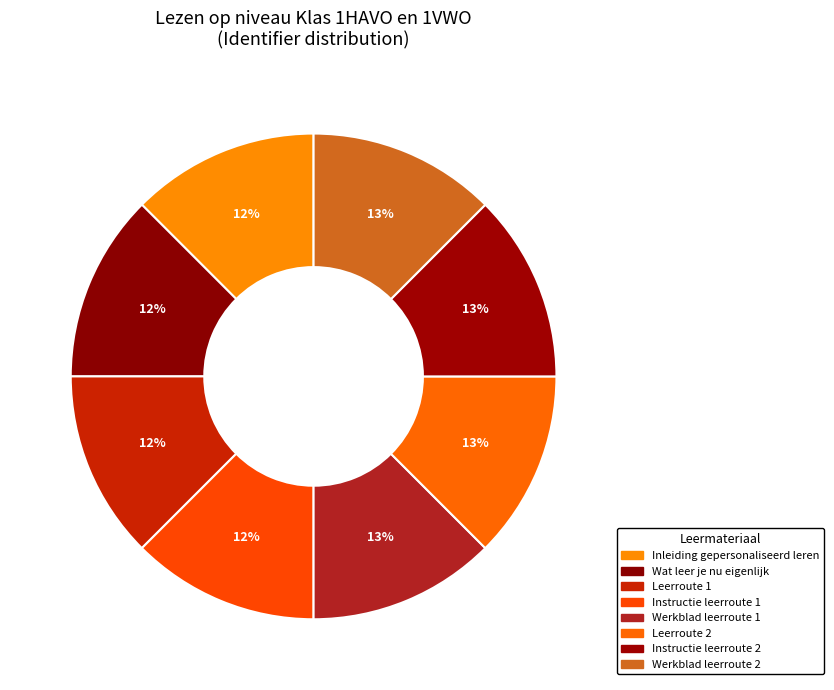

How many segments does this pie chart have?

8